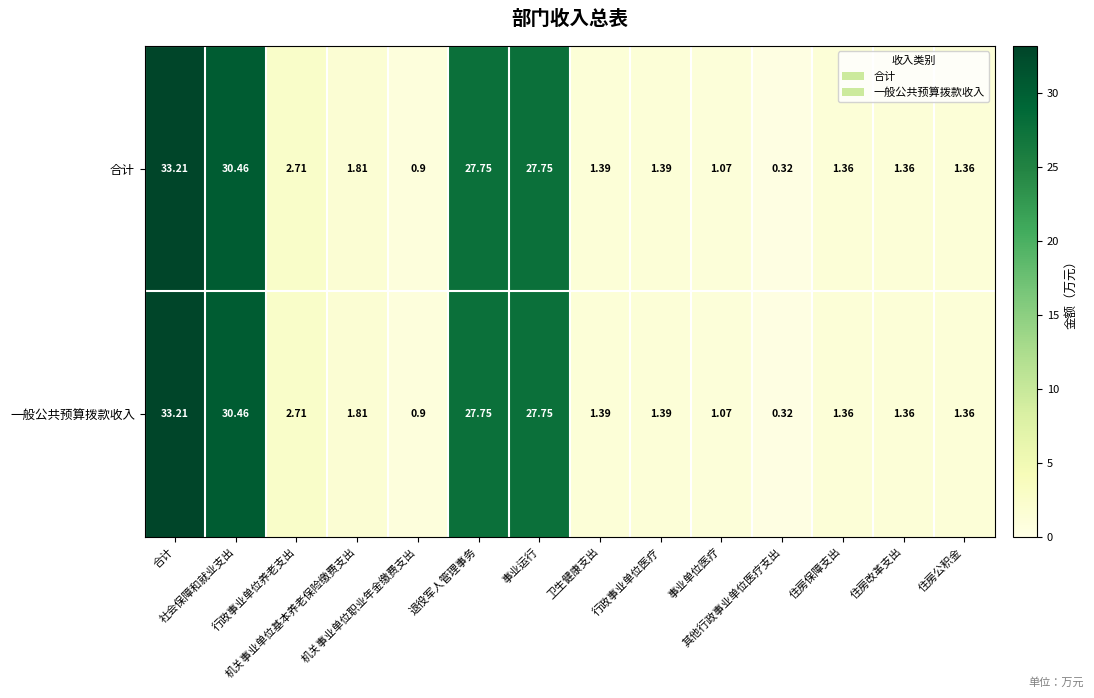

How many values in the 一般公共预算拨款收入 series exceed 1?

12